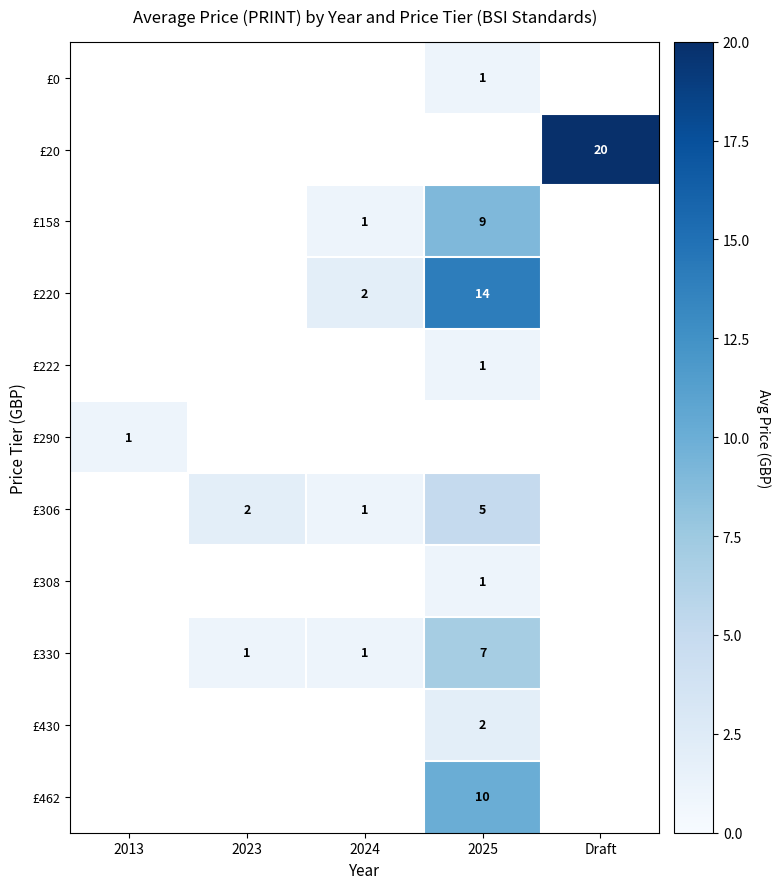

Is it true that £330 equals 11 at 2025?

False